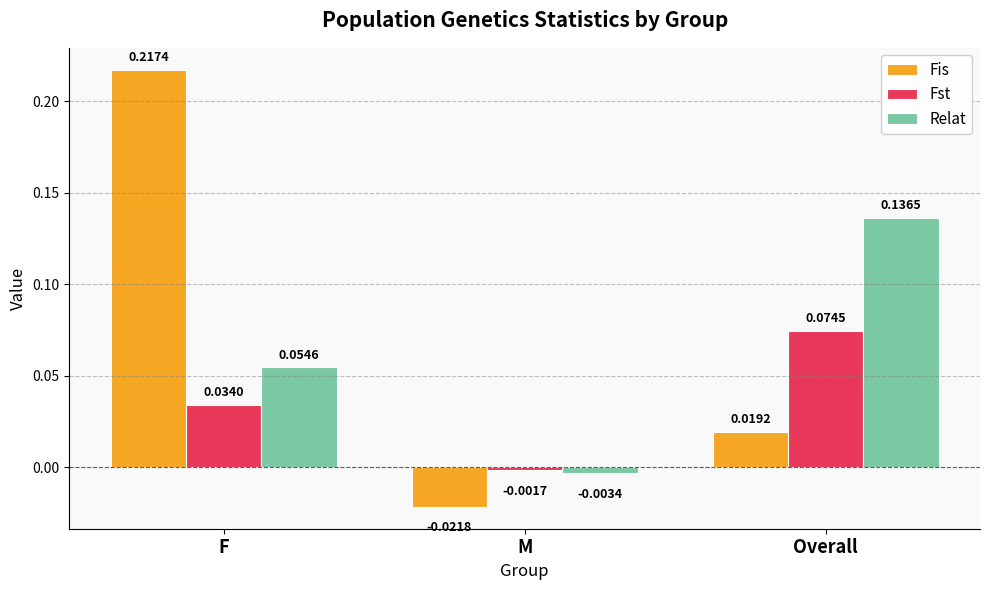

Rank the series by their maximum value, from lowest to highest.

Fst, Relat, Fis